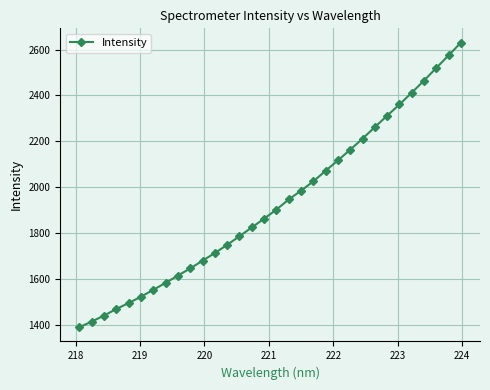

What is the smallest value displayed?

1391.8